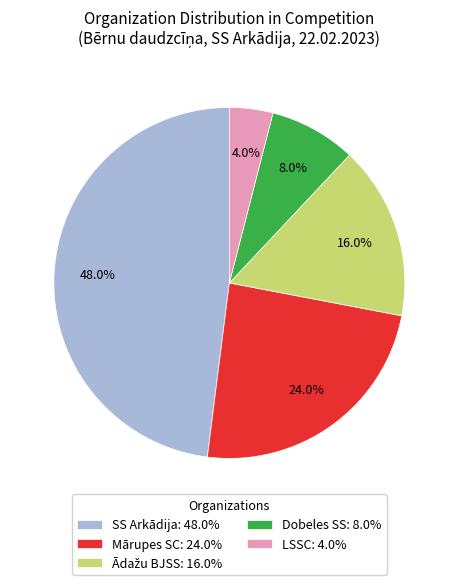

To the nearest percent, what is the difference between the largest and smallest slice percentages?

44%